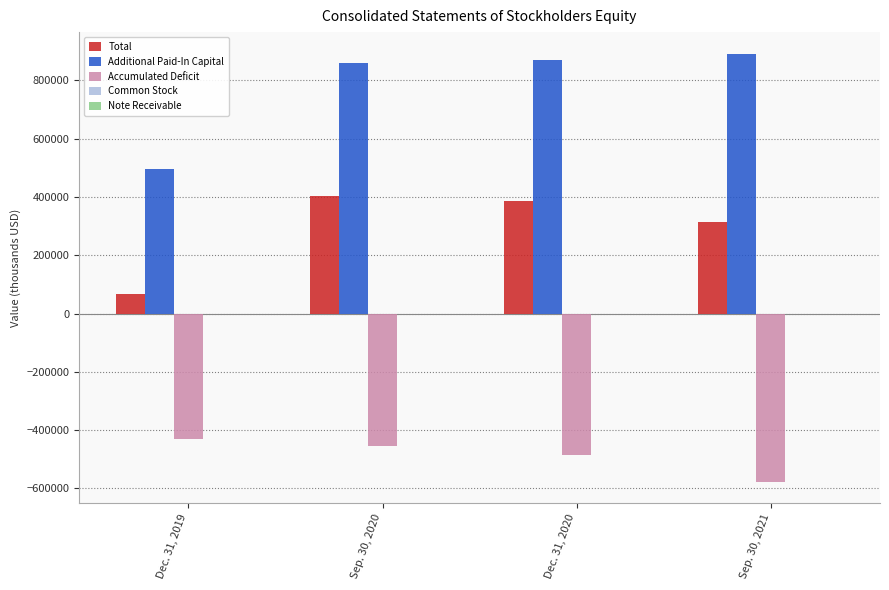

Which series has the largest total across all categories?

Additional Paid-In Capital